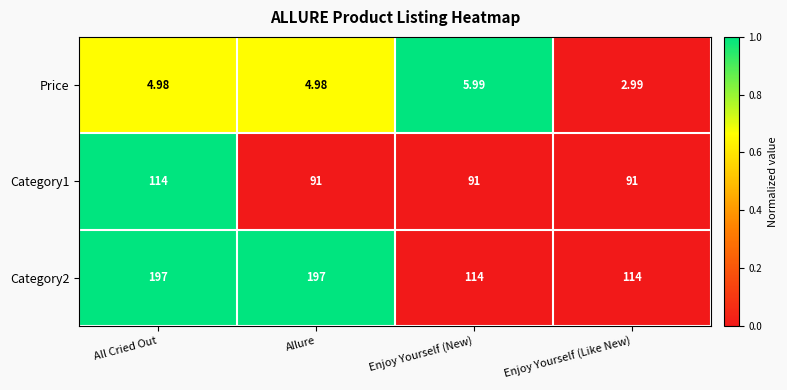

Where does the Price series first go above 4?

All Cried Out